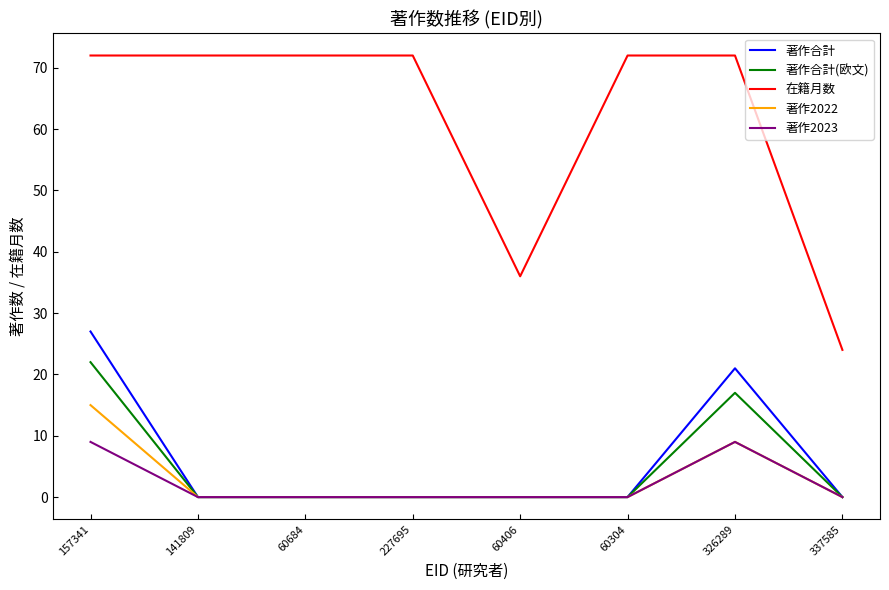

Which series has the largest range (max minus min)?

在籍月数